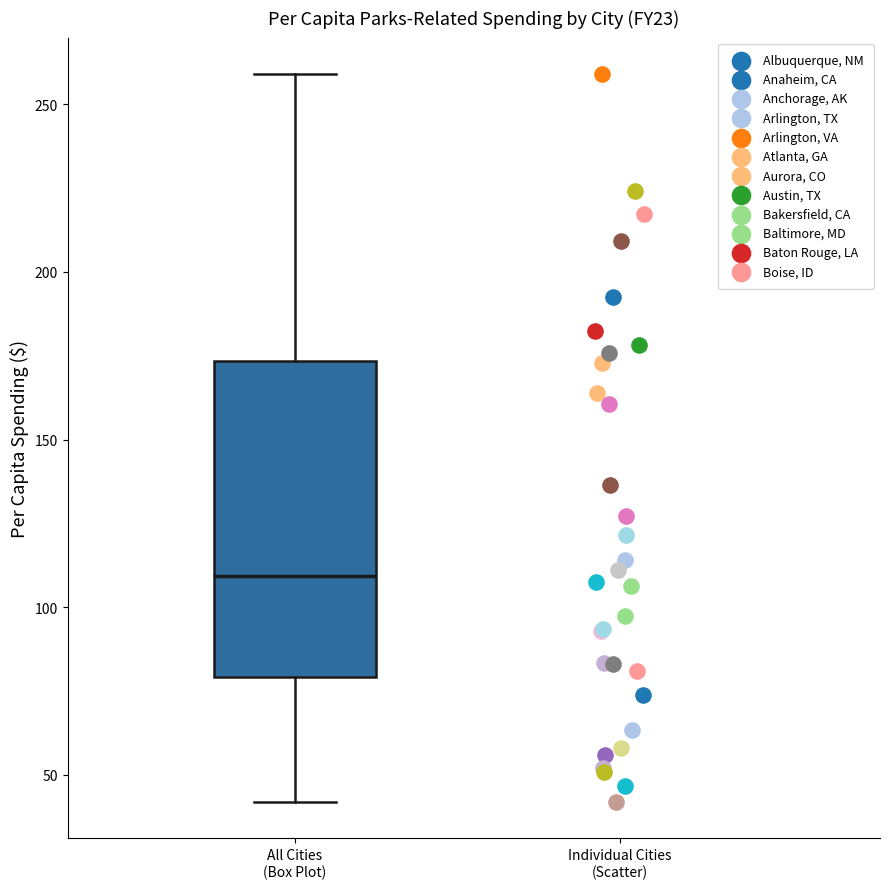

Transcribe this box plot: give where the median line is, the range the box spans, and where the two whiskers end, as read against the y-axis. The values are not printed on the chart, so give them approximately, as read against the axis.

median 110, box 80 to 175, whiskers 40 to 260